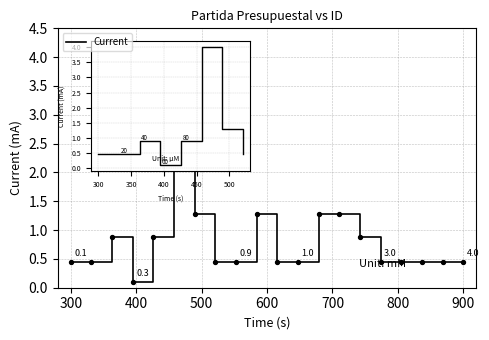

What is the difference between the maximum and minimum values?

3.9